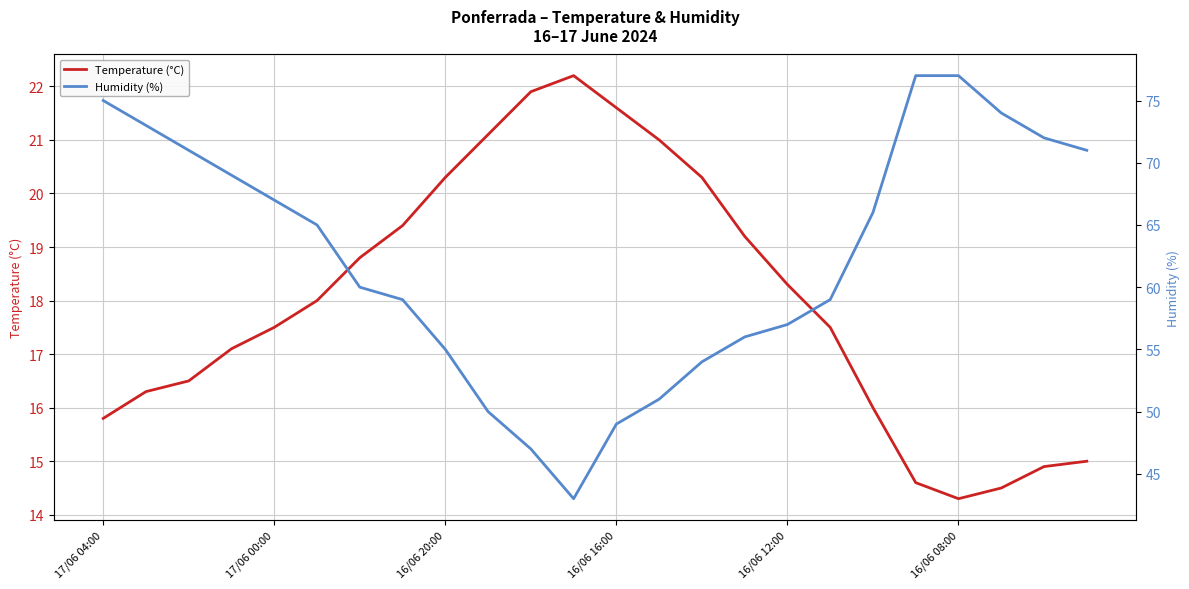

Reading right to left, transcribe all the data shown in this chart.

Temperature (°C): 15.0	14.9	14.5	14.3	14.6	16.0	17.5	18.3	19.2	20.3	21.0	21.6	22.2	21.9	21.1	20.3	19.4	18.8	18.0	17.5	17.1	16.5	16.3	15.8
Humidity (%): 71.0	72.0	74.0	77.0	77.0	66.0	59.0	57.0	56.0	54.0	51.0	49.0	43.0	47.0	50.0	55.0	59.0	60.0	65.0	67.0	69.0	71.0	73.0	75.0